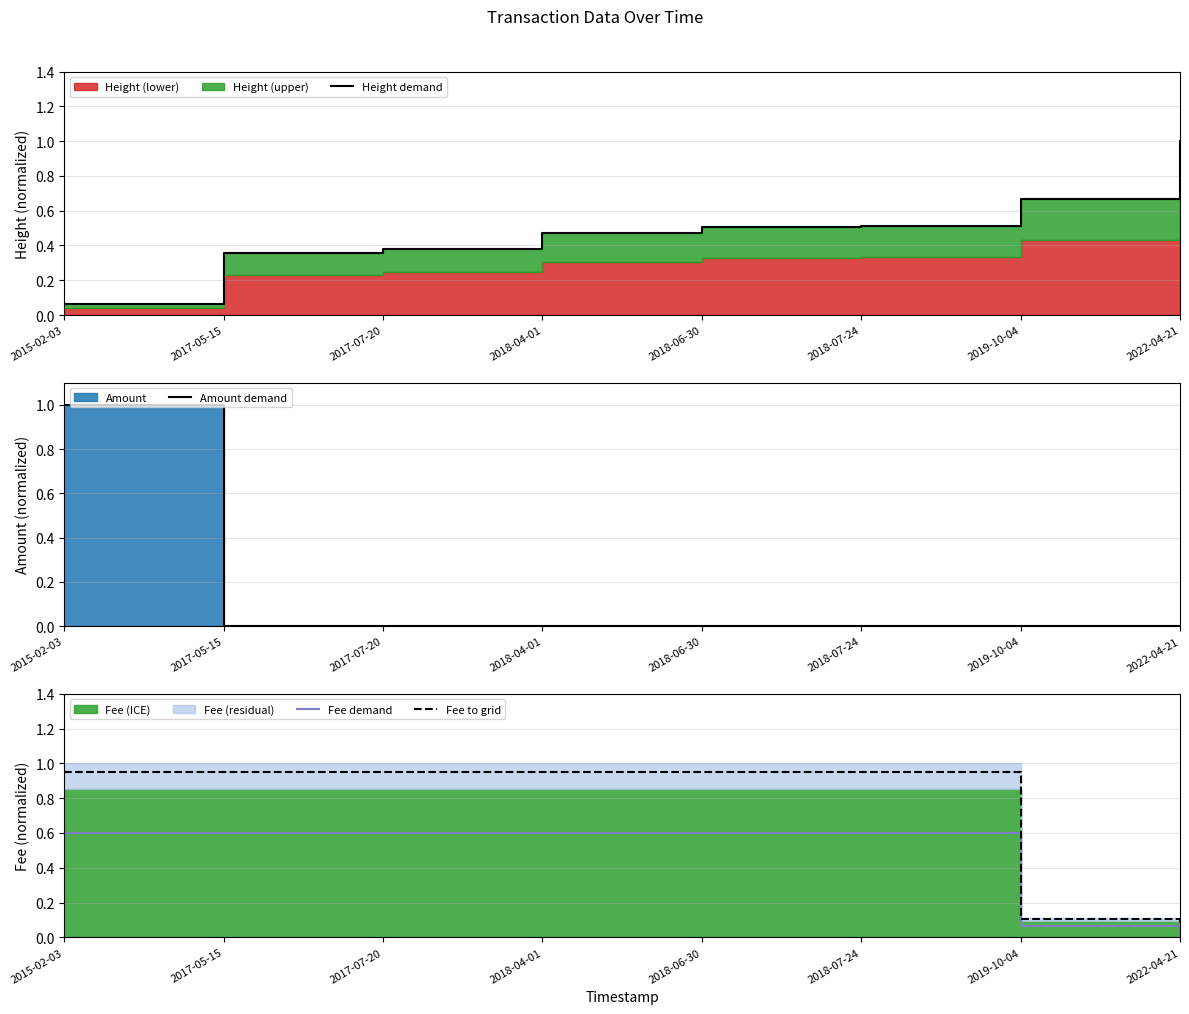

The value of Fee demand at 2018-07-24 is 0.6. True or false?

True